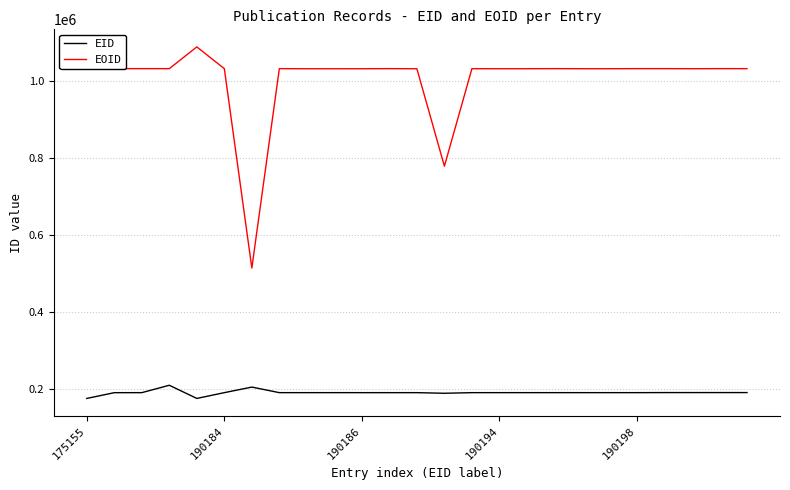

Which series has the largest total across all categories?

EOID